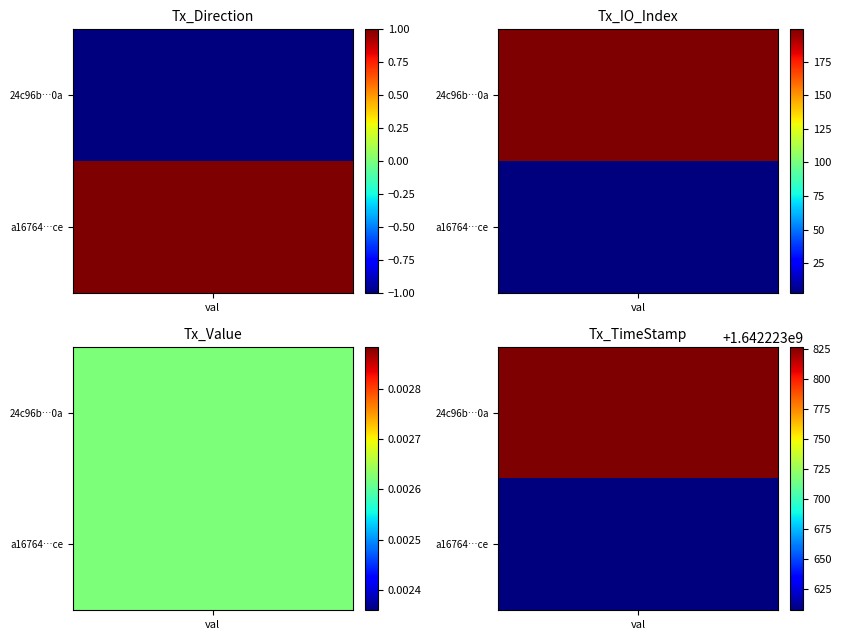

What is the spread (max minus min) of values at time_stamp?

220.0